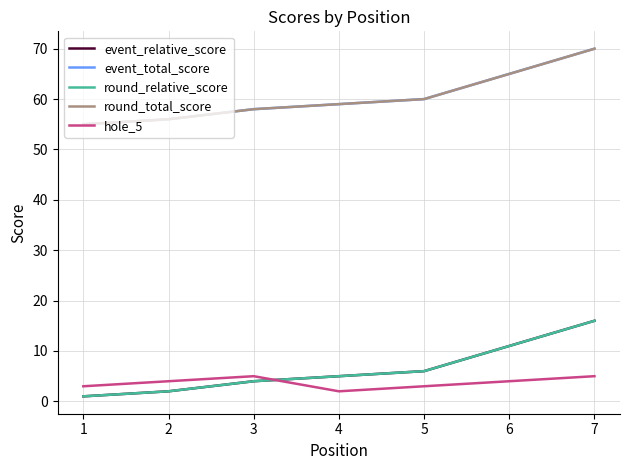

Does the chart have visible grid lines?

Yes